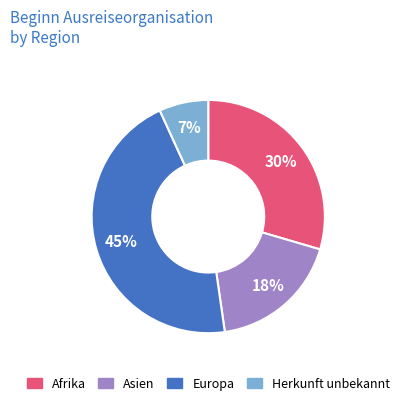

Do Asien and Europa together represent more than half of the pie?

Yes